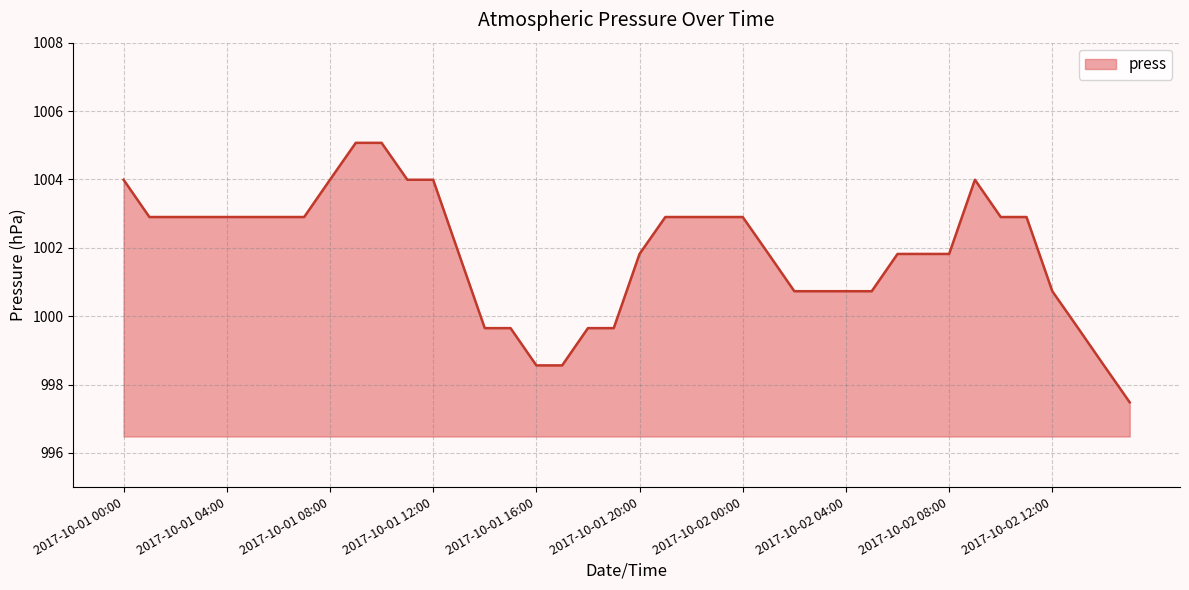

Count the number of categories in the chart.

40